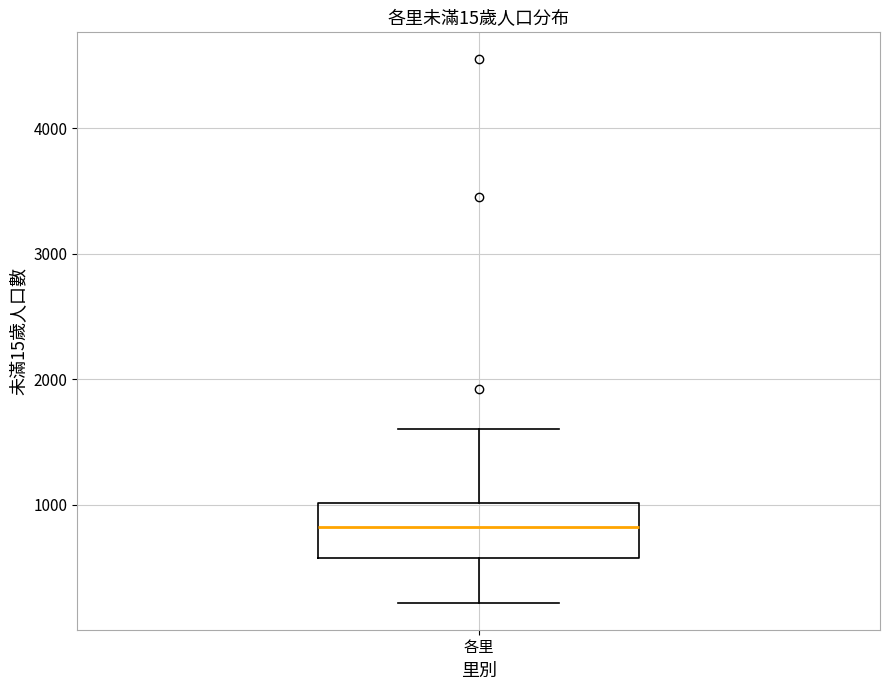

Read this box plot against the y-axis: the position of the median line, the range covered by the box, and the ends of both whiskers. The values are not printed on the chart, so give them approximately, as read against the axis.

median 800, box 600 to 1000, whiskers 200 to 1600